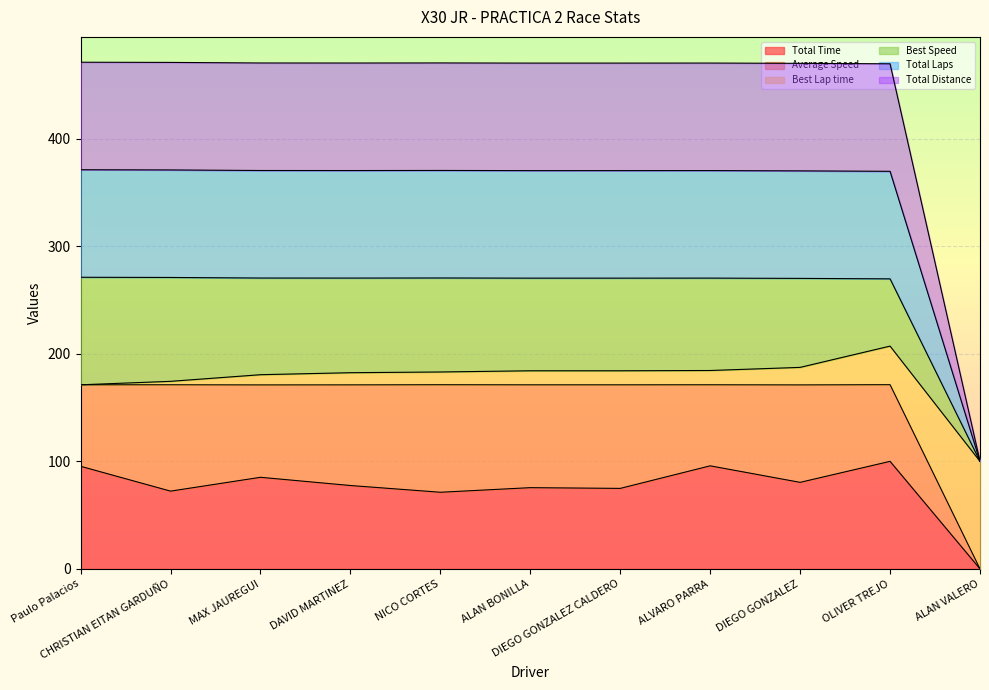

What is the label of the 11th point from the right?

Paulo Palacios